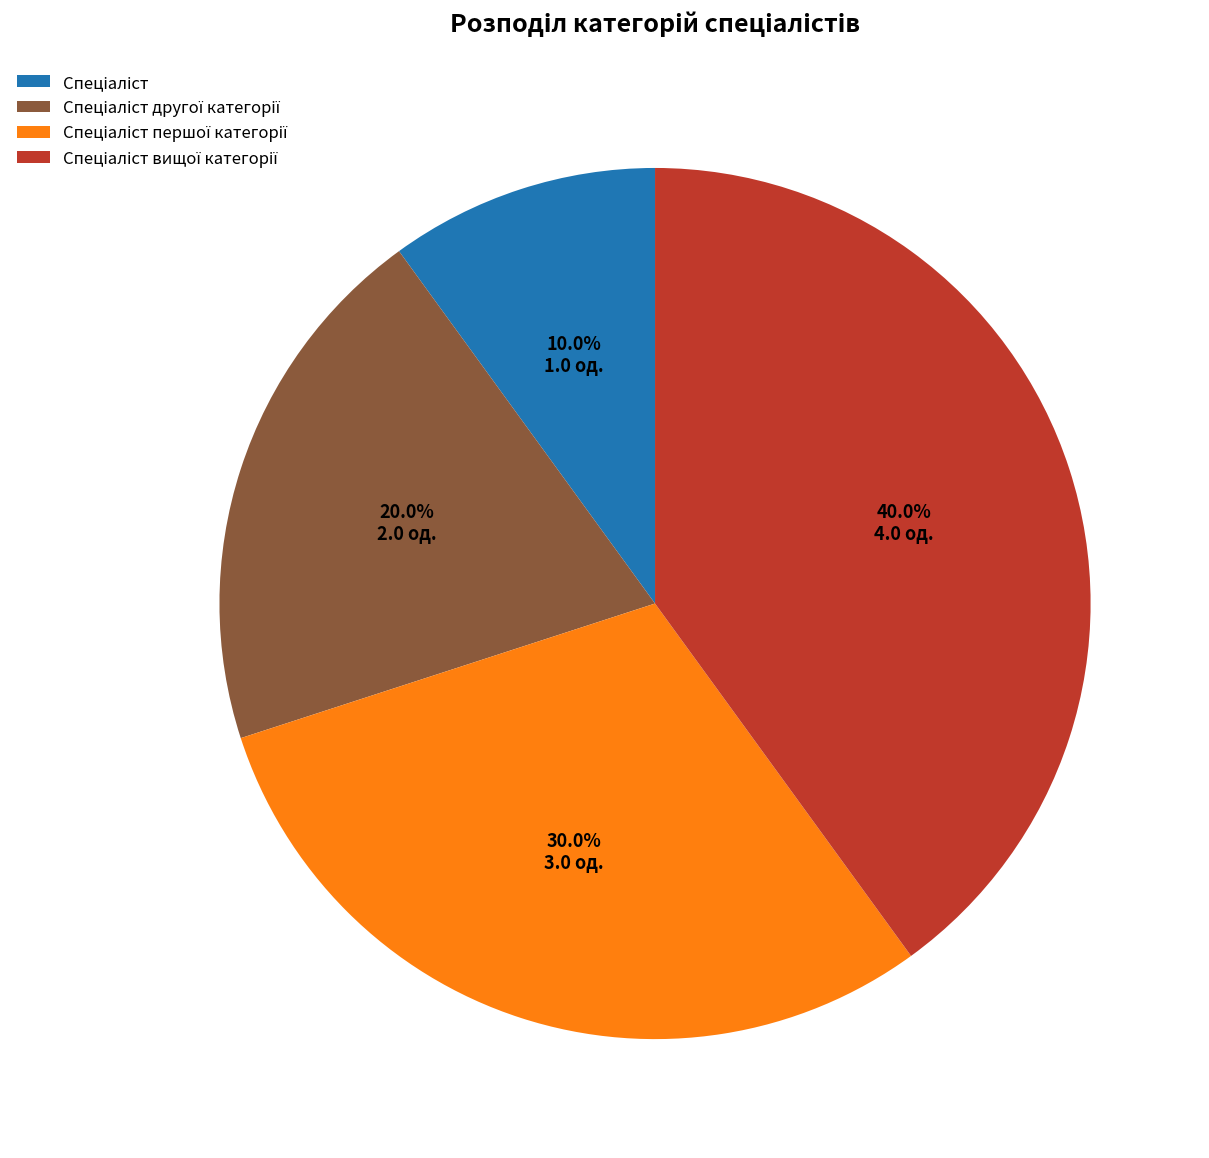

Does any single category account for the majority?

No